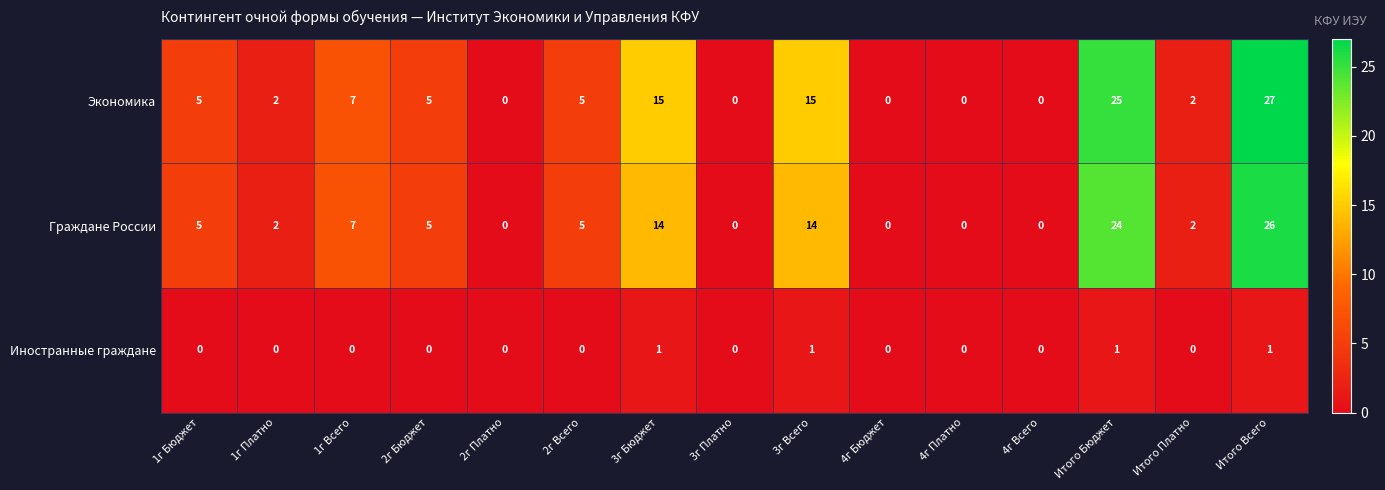

What is the greatest value displayed?

27